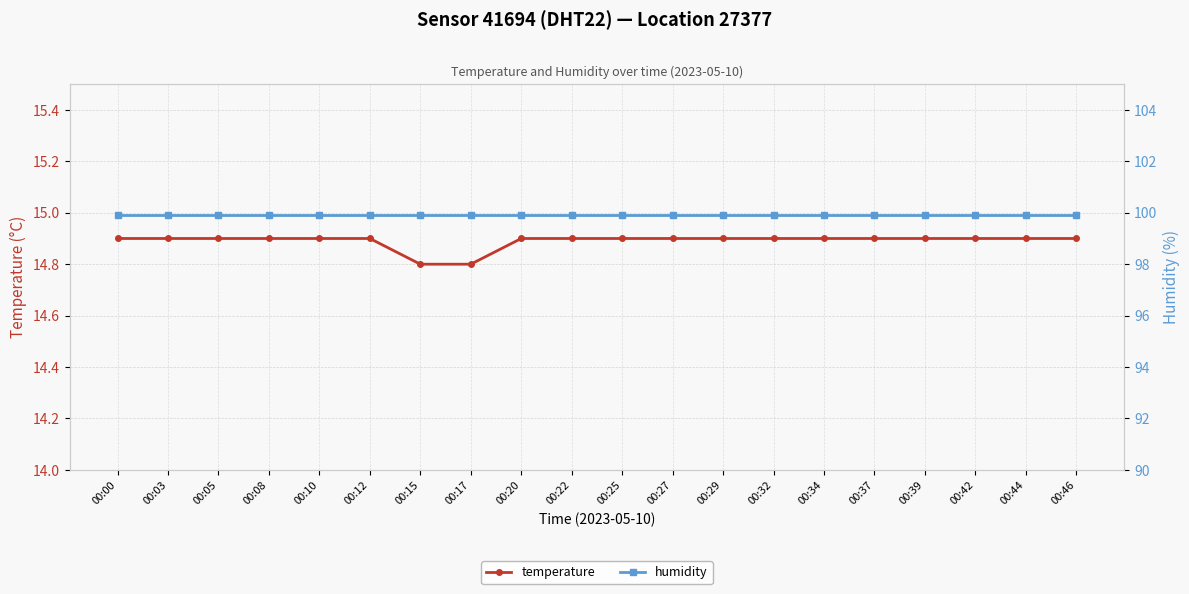

Is the value of humidity at 00:25 greater than the value of temperature at 00:29?

Yes